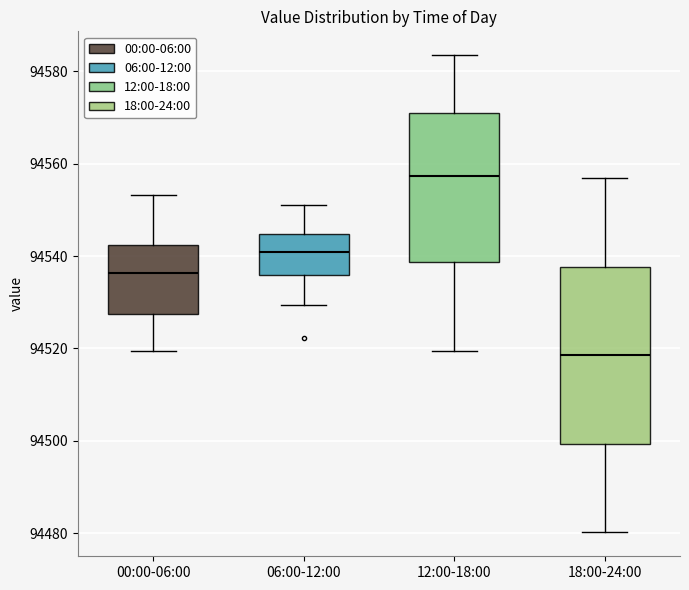

Where is the upper edge of the box for 12:00-18:00 on the y-axis? The values are not printed on the chart, so give them approximately, as read against the axis.

94572